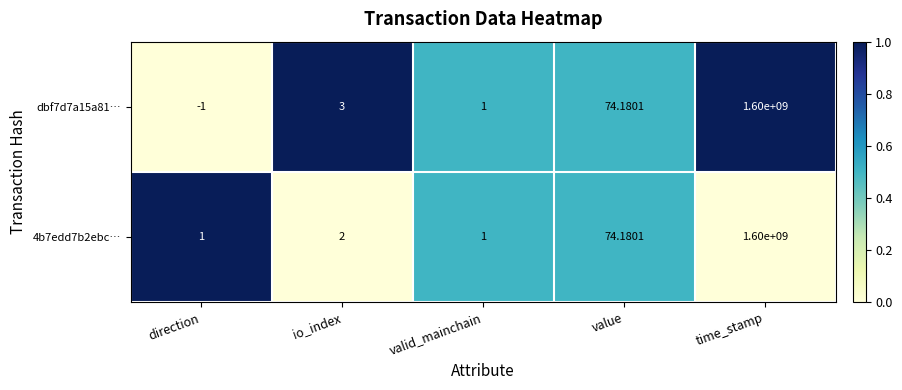

How many categories are shown in the chart?

5